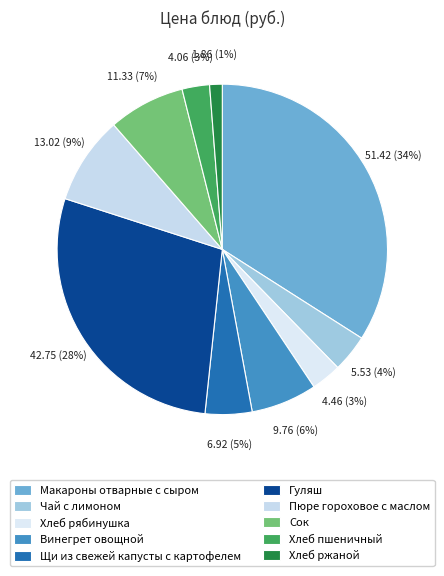

Do Хлеб рябинушка and Пюре гороховое с маслом together represent more than half of the pie?

No